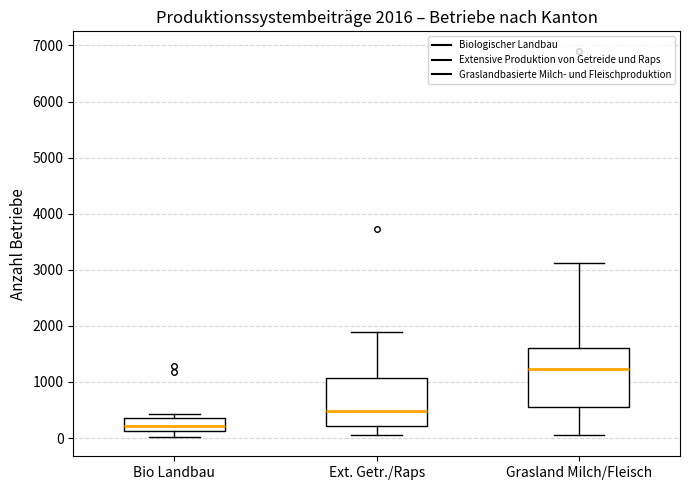

Which box has the lowest median line?

Bio Landbau